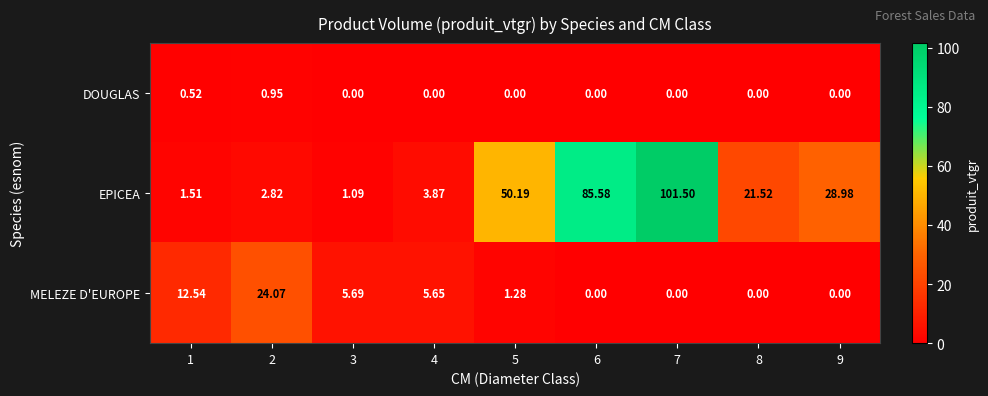

Which series has the largest total across all categories?

EPICEA